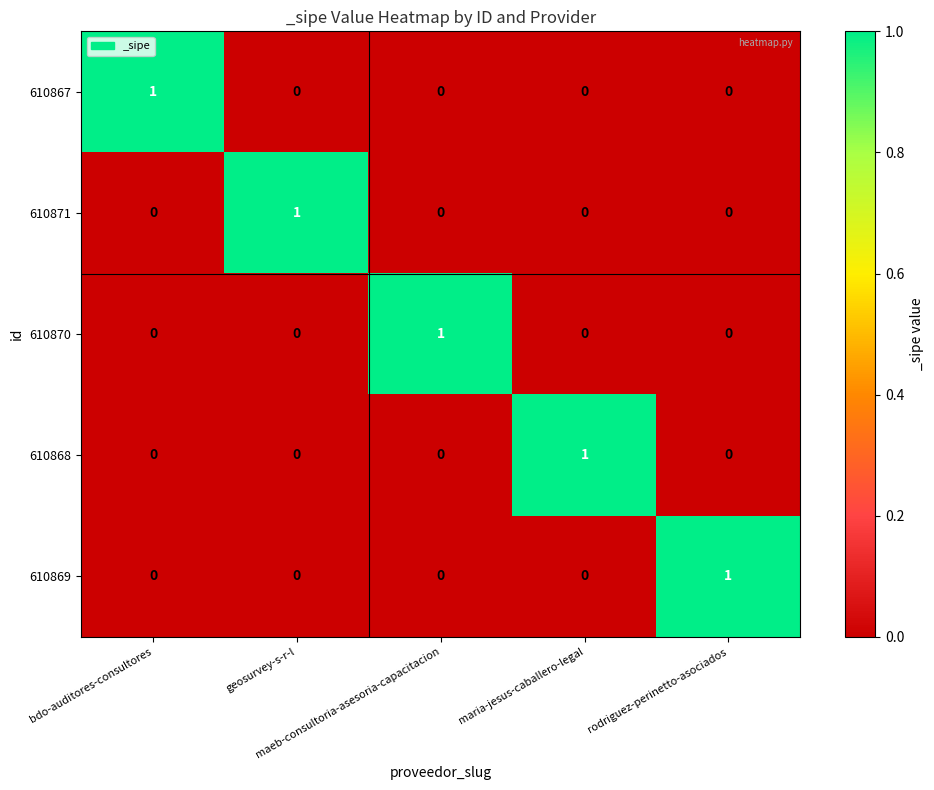

At how many categories does at least one series exceed 0?

5